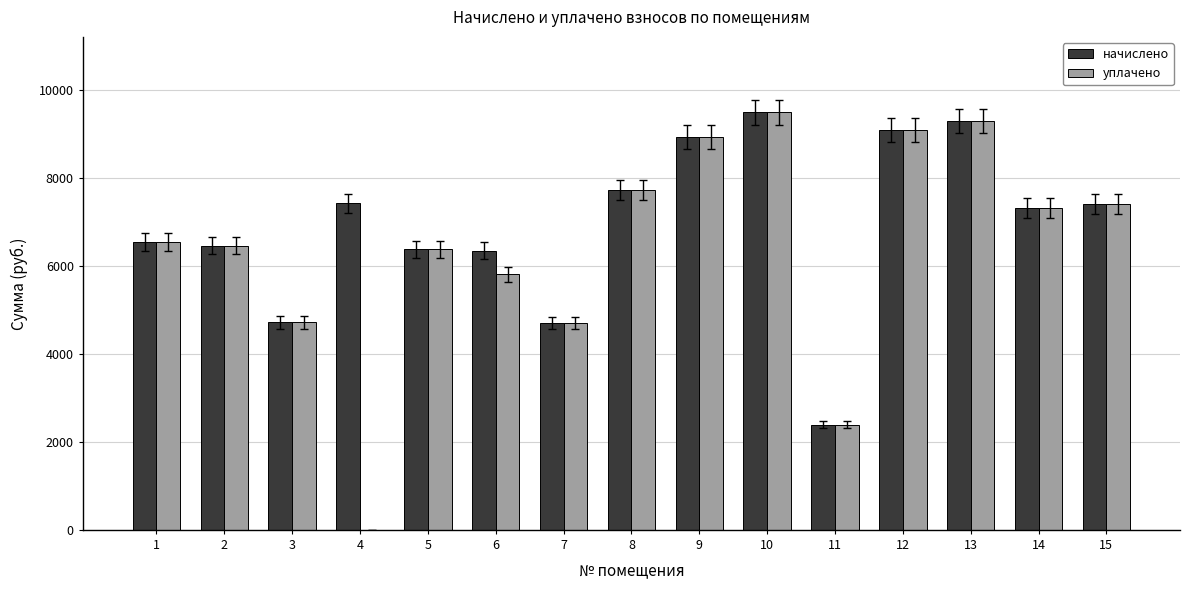

The value of уплачено at 12 is 12541.1. True or false?

False